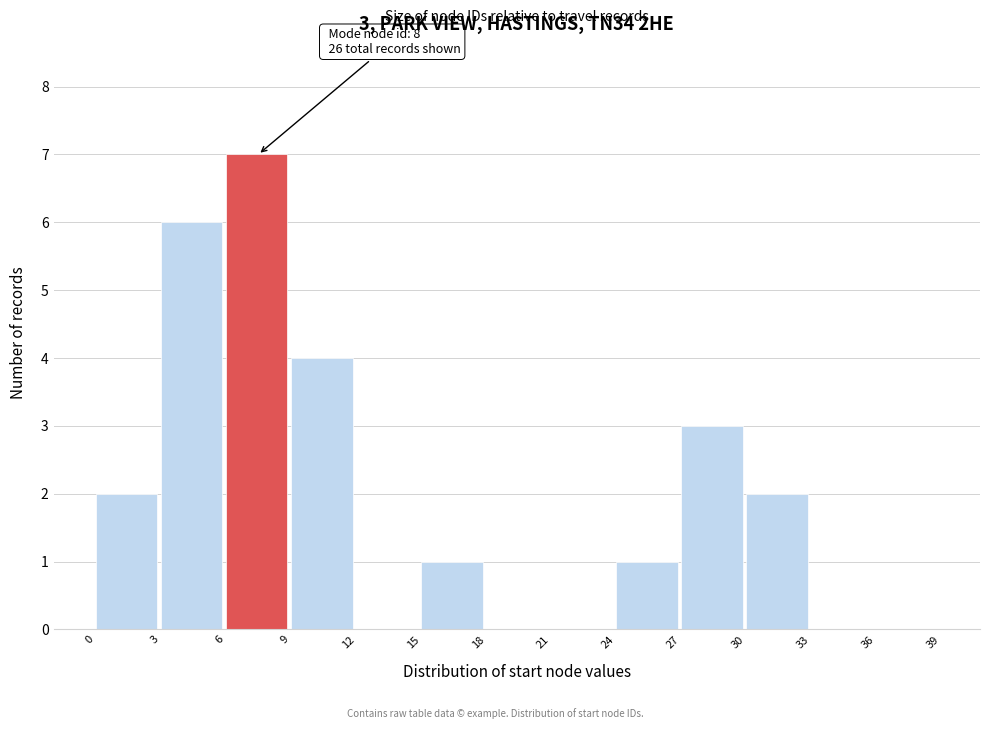

Over which range of the x-axis is the bar tallest?

6 to 9